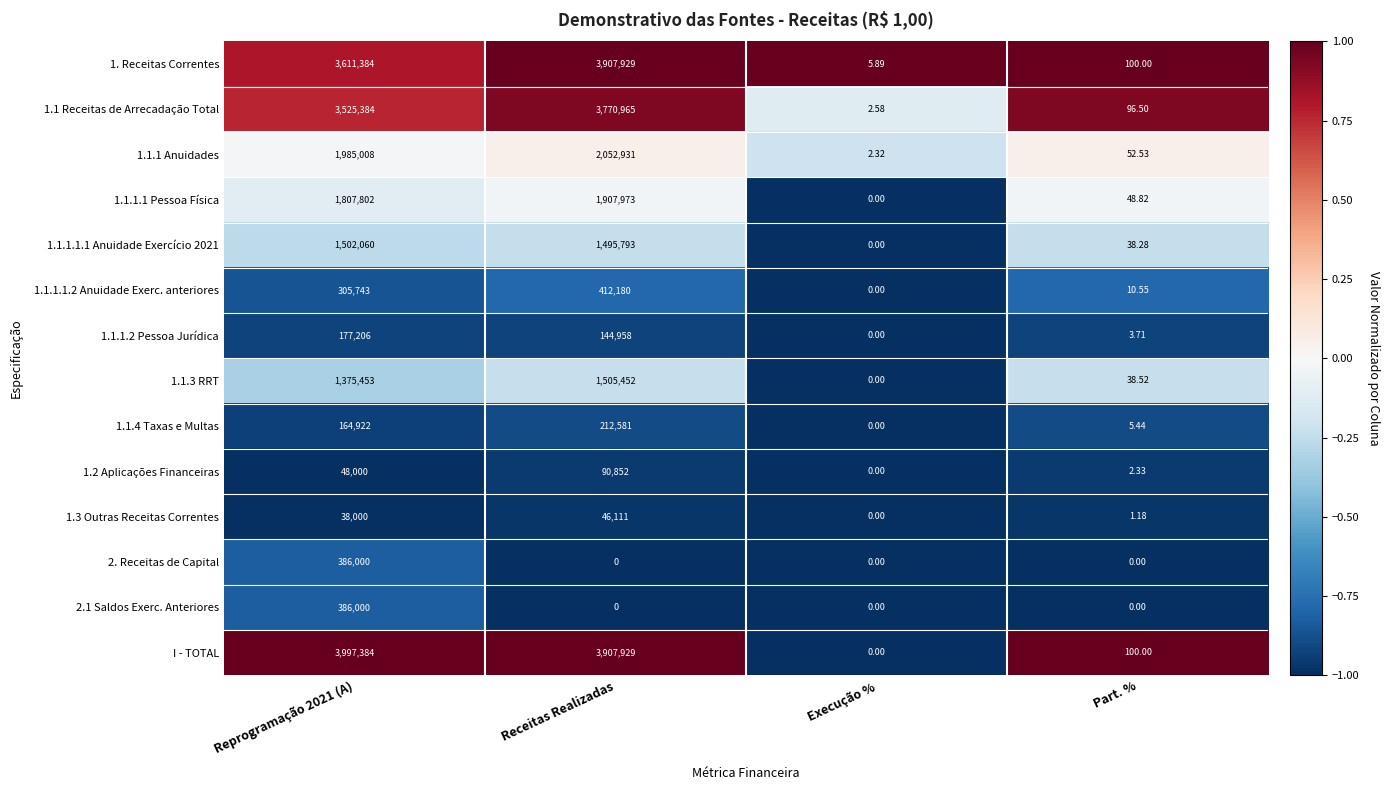

Which category has the lowest value in the 1.1.1.1.2 Anuidade Exerc. anteriores series?

Execução %